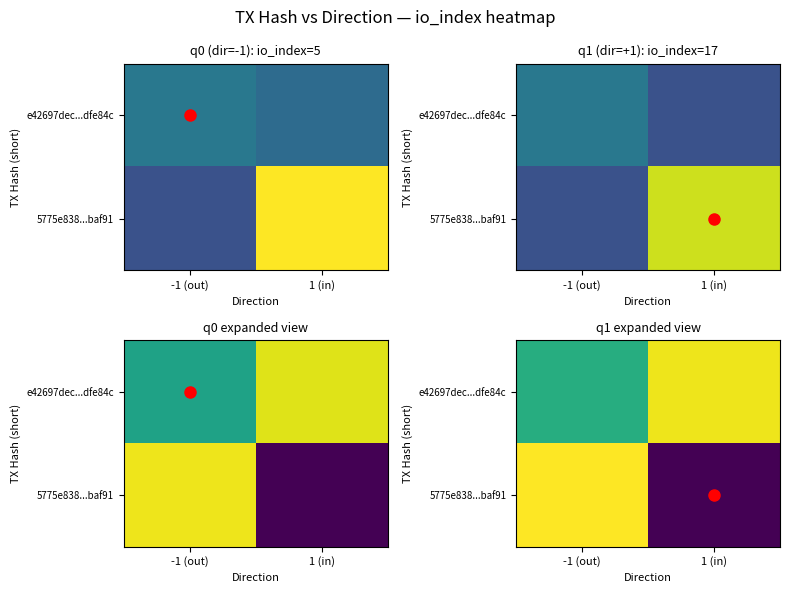

Which series has the largest total across all categories?

5775e838...baf91